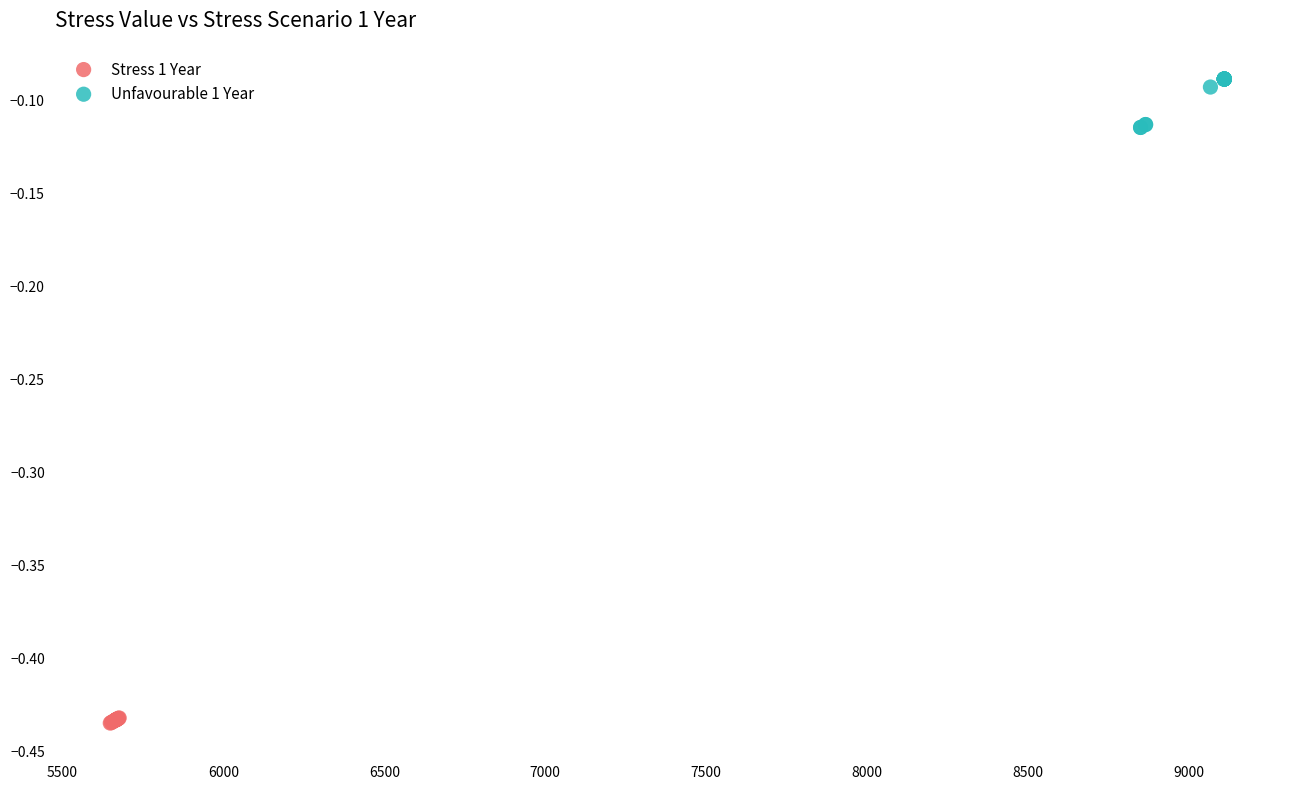

What are all the series names shown in the legend?

Stress 1 Year, Unfavourable 1 Year